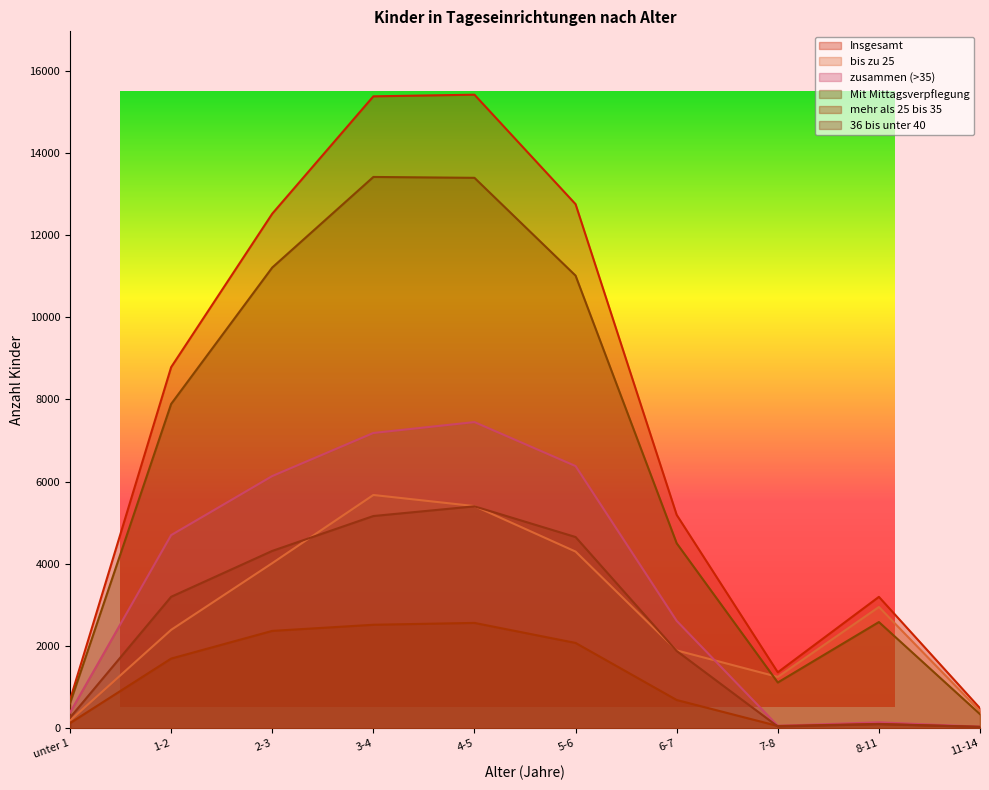

Which series has the largest total across all categories?

Insgesamt